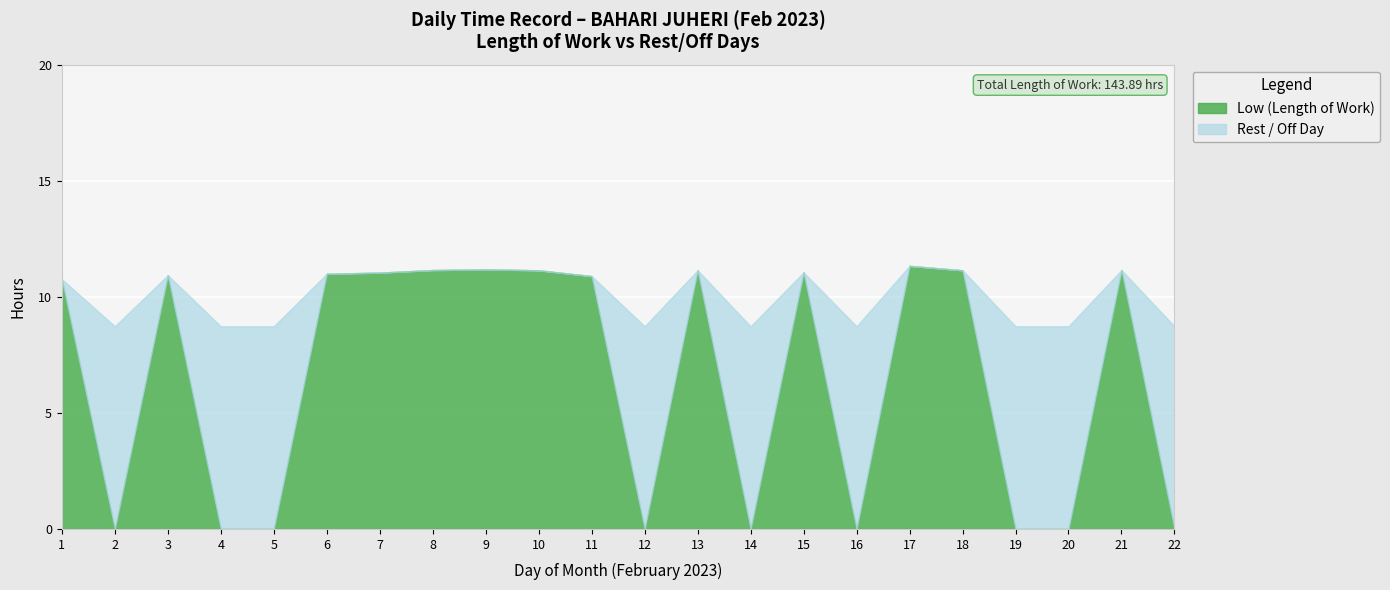

How many interior local valleys does the Rest / Off Day series have?

4